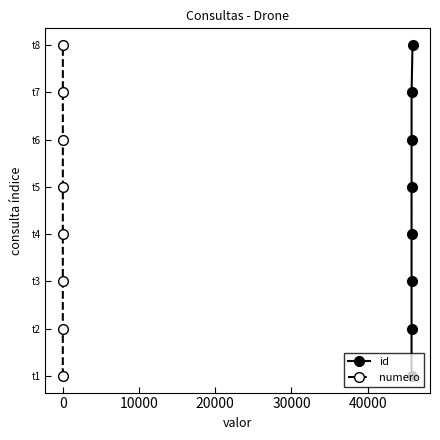

True or false: numero and id cross at least once.

False